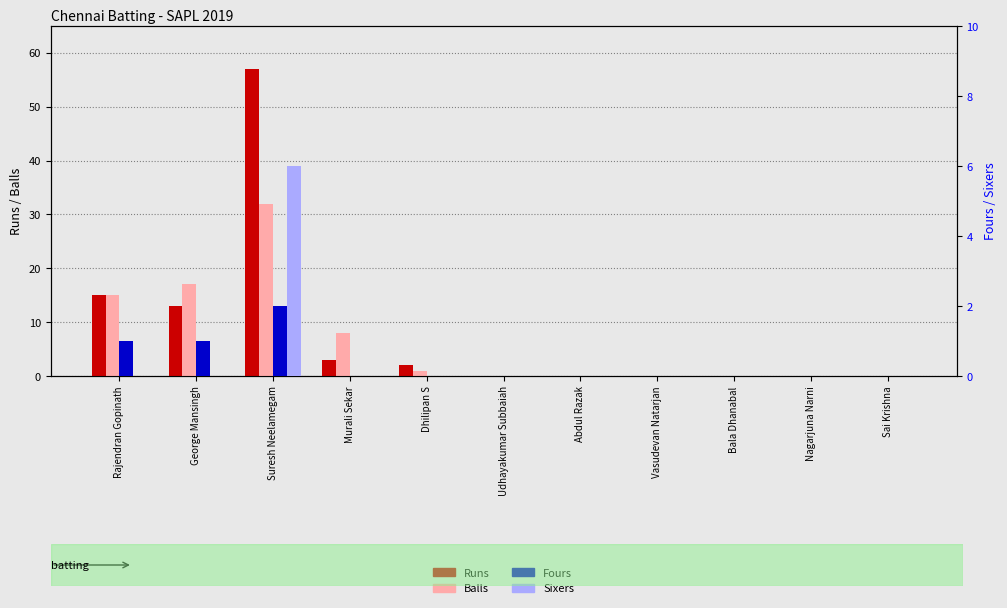

Reading right to left, list all the values displayed in this chart.

Runs: 0	0	0	0	0	0	2	3	57	13	15
Balls: 0	0	0	0	0	0	1	8	32	17	15
Fours: 0	0	0	0	0	0	0	0	2	1	1
Sixers: 0	0	0	0	0	0	0	0	6	0	0